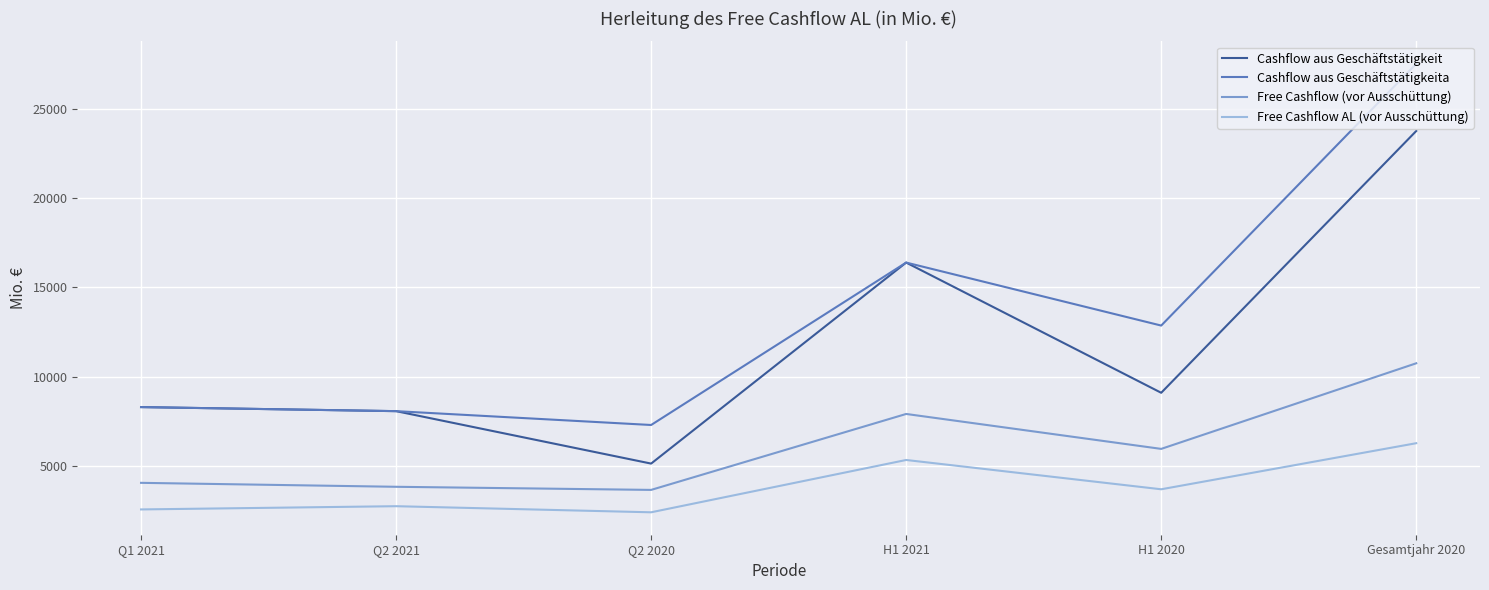

True or false: Cashflow aus Geschäftstätigkeita and Free Cashflow (vor Ausschüttung) intersect in this chart.

False